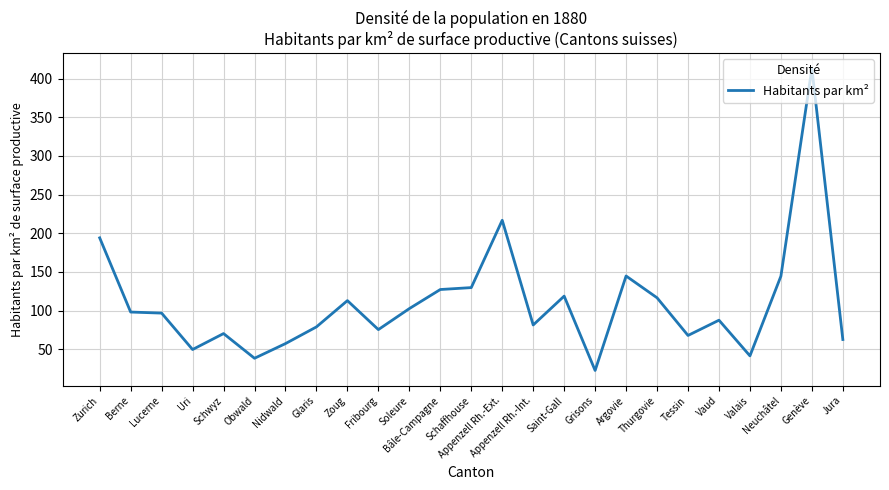

What is the difference between the maximum and minimum values?

390.5